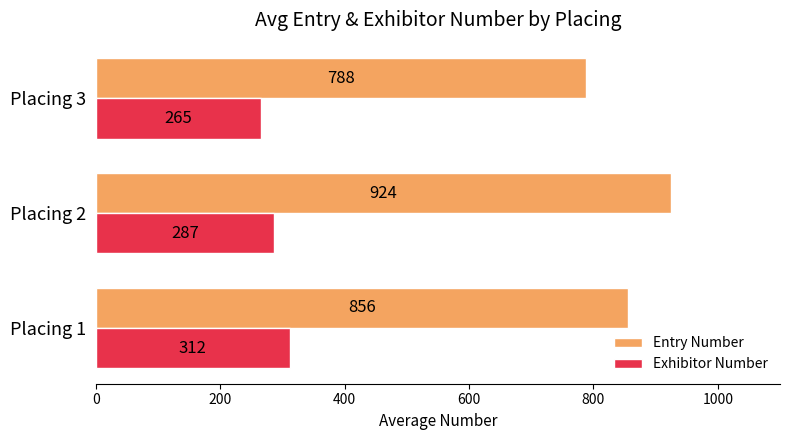

Count the Exhibitor Number values in the range 265 to 312.

3